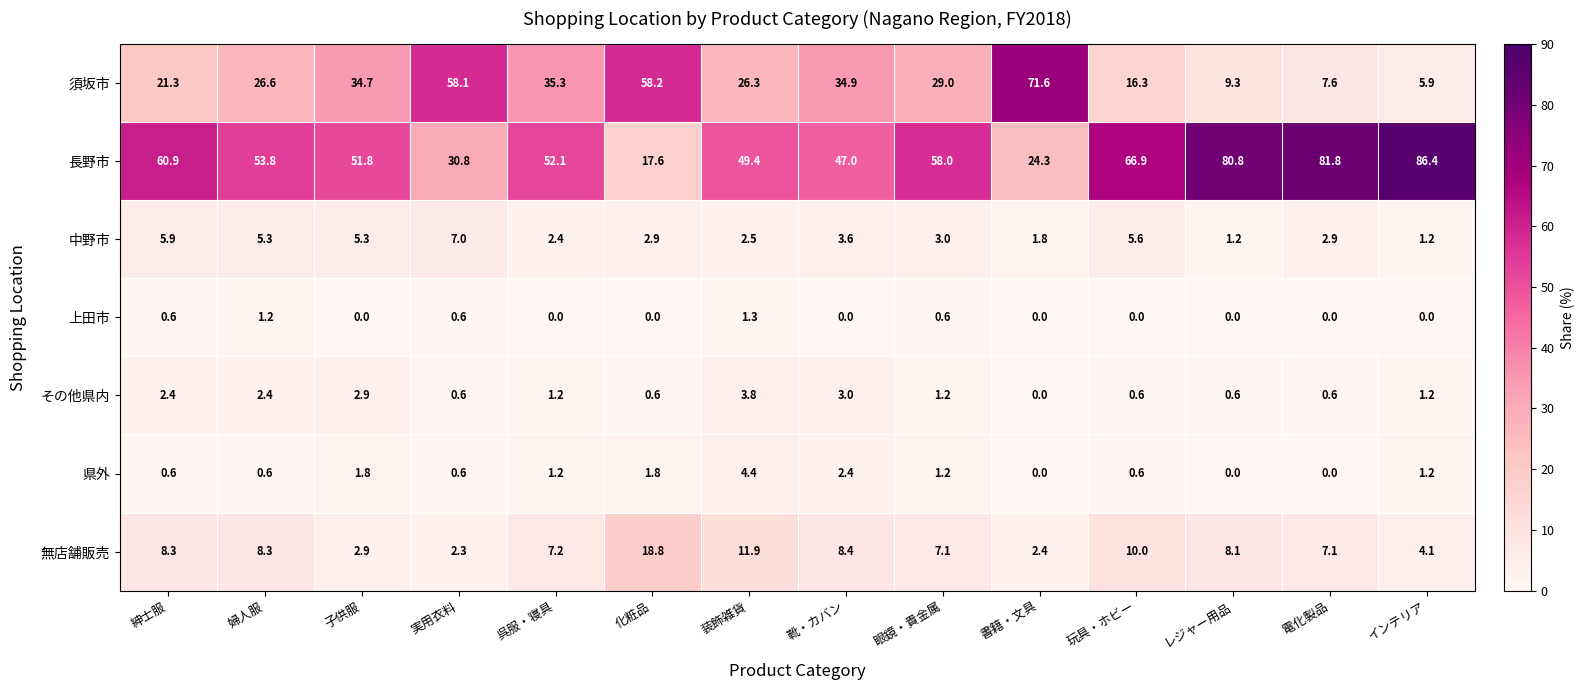

At which category does the chart reach its peak across all series?

インテリア